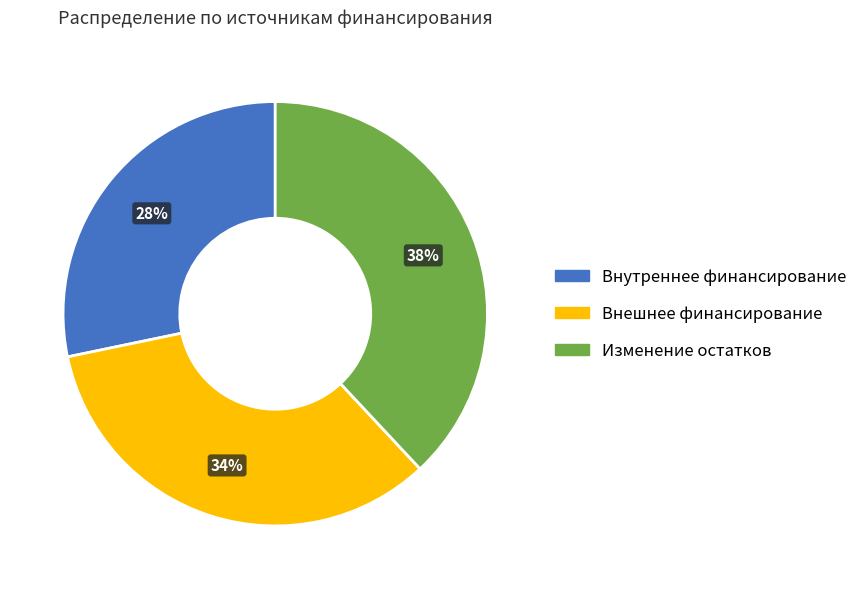

To the nearest percent, what is the difference between the largest and smallest slice percentages?

10%